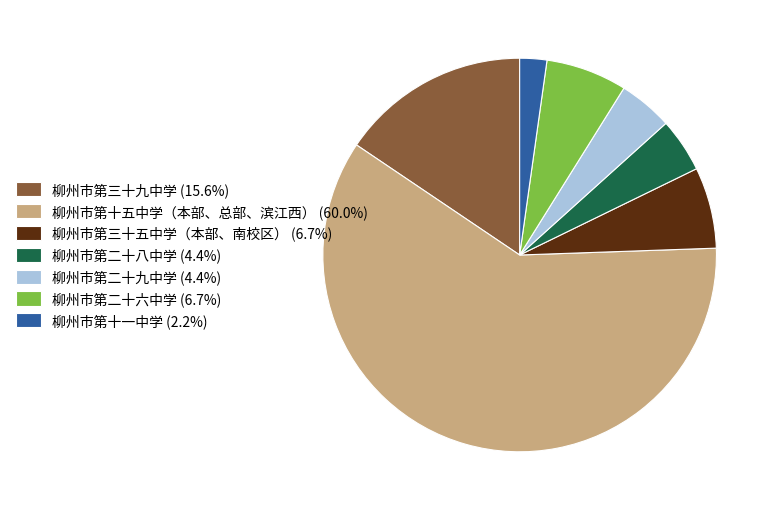

Which slice is the smallest?

柳州市第十一中学